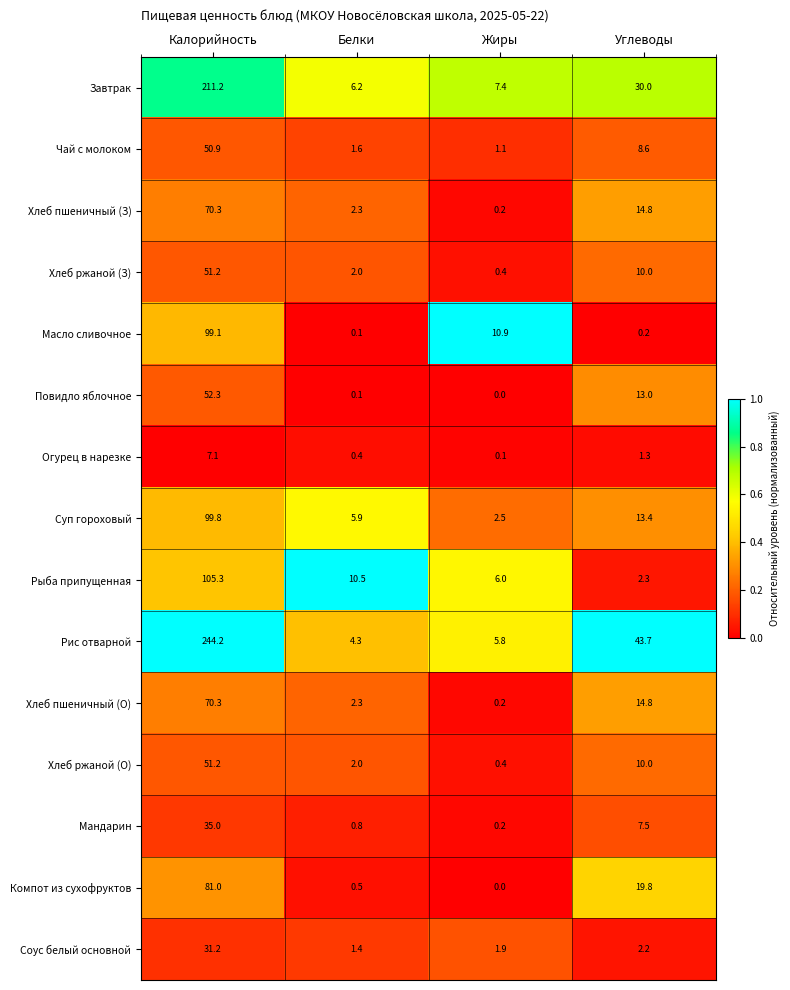

The Огурец в нарезке series shows 1.3 at Углеводы. True or false?

True